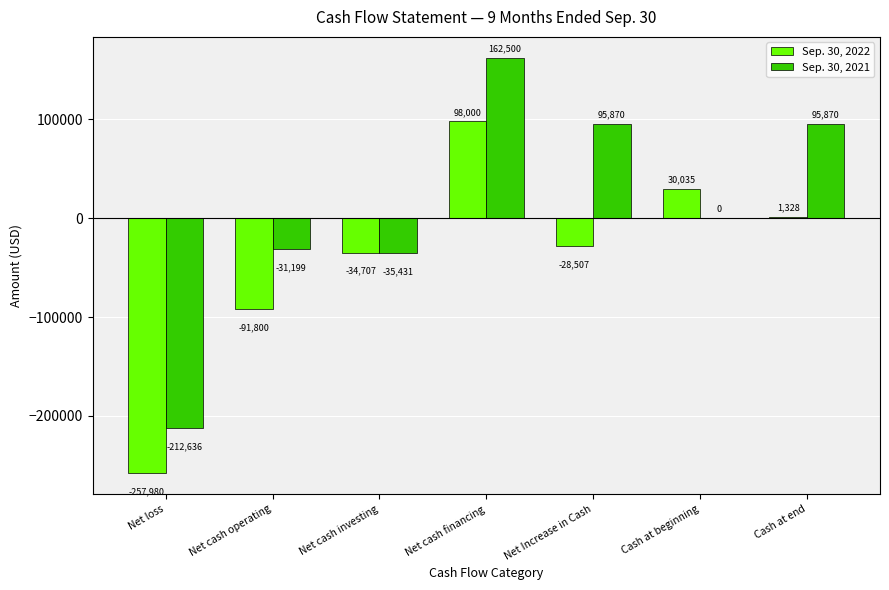

What is the maximum value shown in the chart?

162500